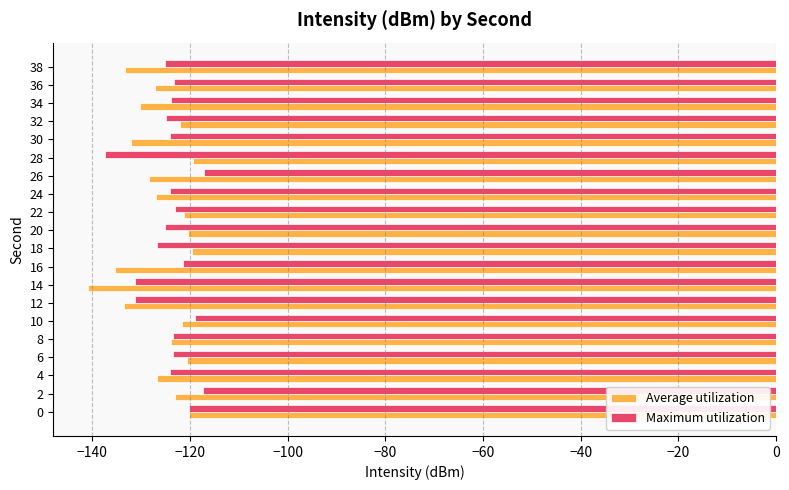

True or false: Maximum utilization has a value of -62.7 at 18.

False